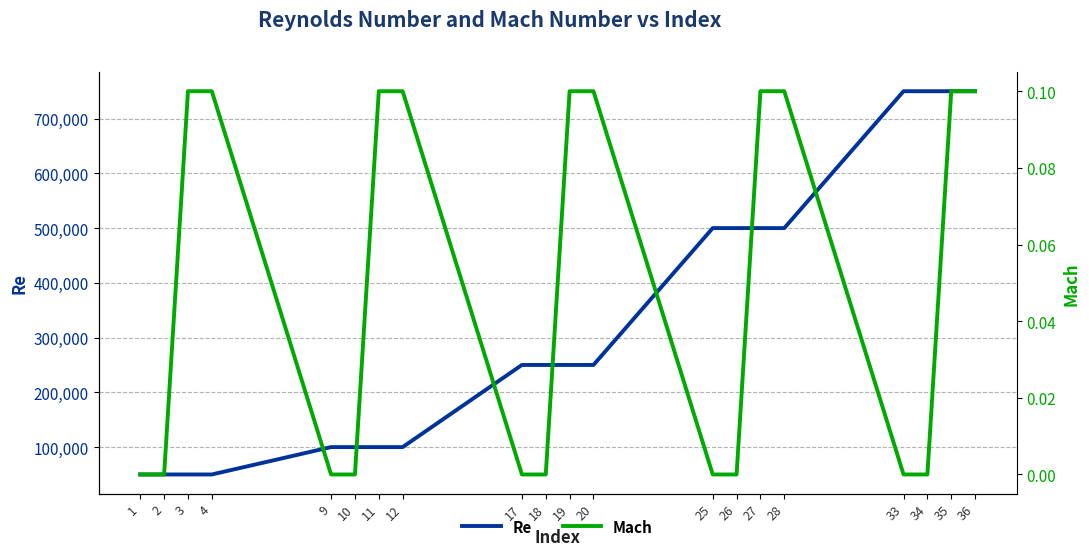

Reading right to left, extract all data points from this chart.

Re: 750000.0	750000.0	750000.0	750000.0	500000.0	500000.0	500000.0	500000.0	250000.0	250000.0	250000.0	250000.0	100000.0	100000.0	100000.0	100000.0	50000.0	50000.0	50000.0	50000.0
Mach: 0.1	0.1	0.0	0.0	0.1	0.1	0.0	0.0	0.1	0.1	0.0	0.0	0.1	0.1	0.0	0.0	0.1	0.1	0.0	0.0